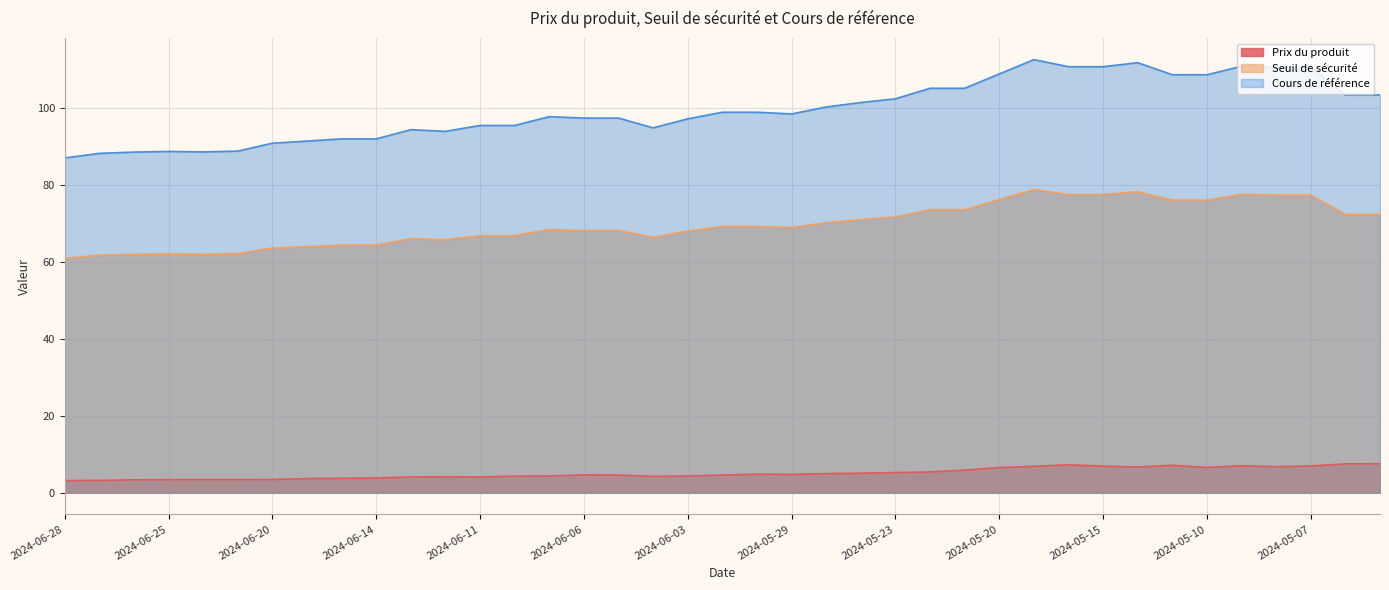

How many interior local valleys does the Prix du produit series have?

7